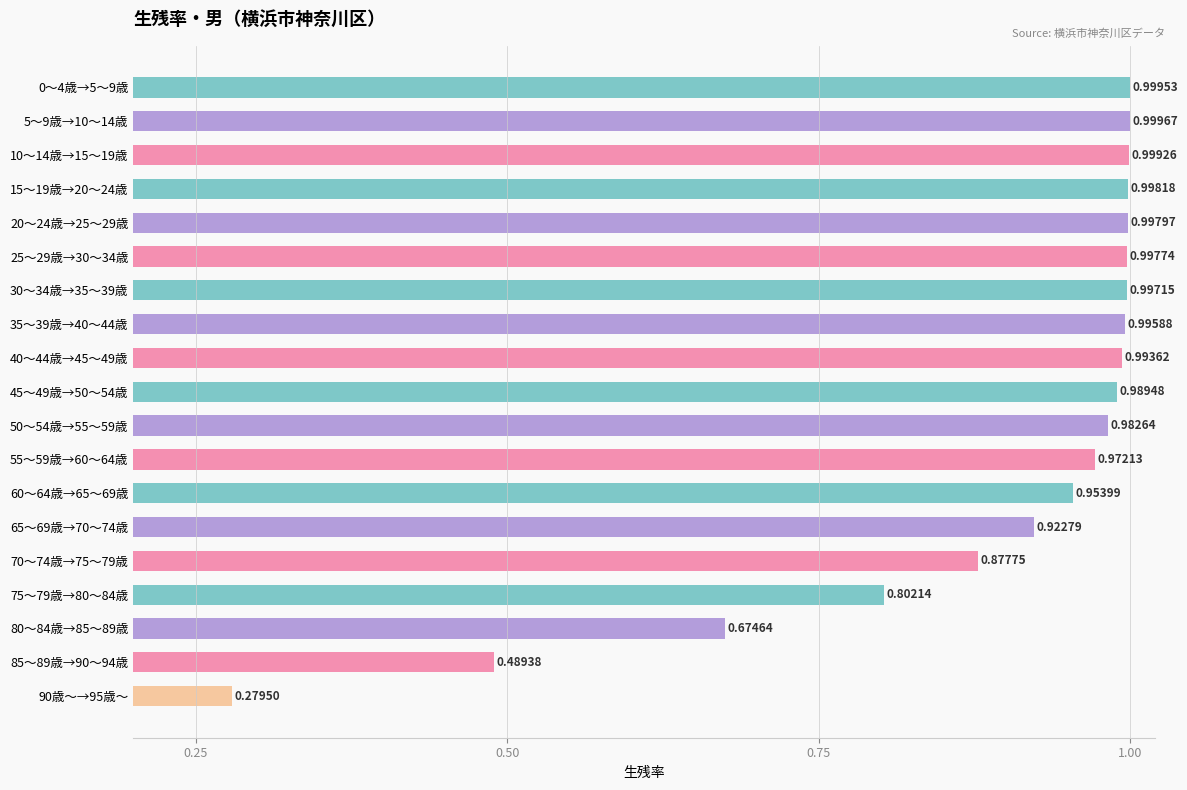

What is the sum of the values at 70～74歳→75～79歳 and 25～29歳→30～34歳?

1.9